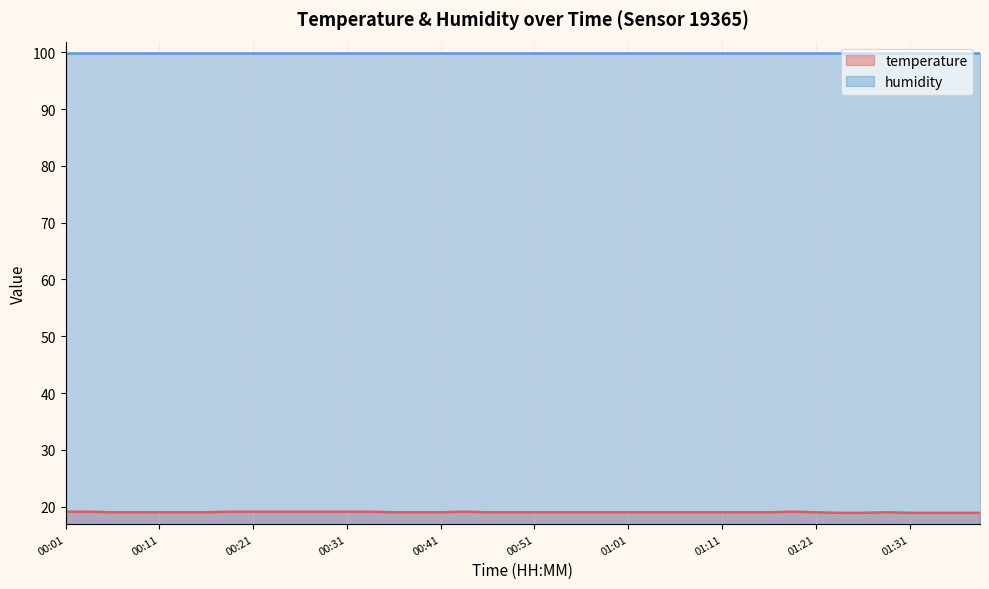

What value does the data have at 01:18?

19.1